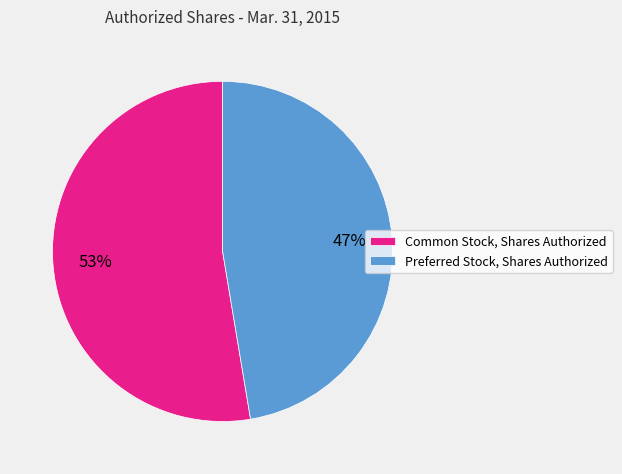

Is the sum of Common Stock, Shares Authorized and Preferred Stock, Shares Authorized greater than half?

Yes